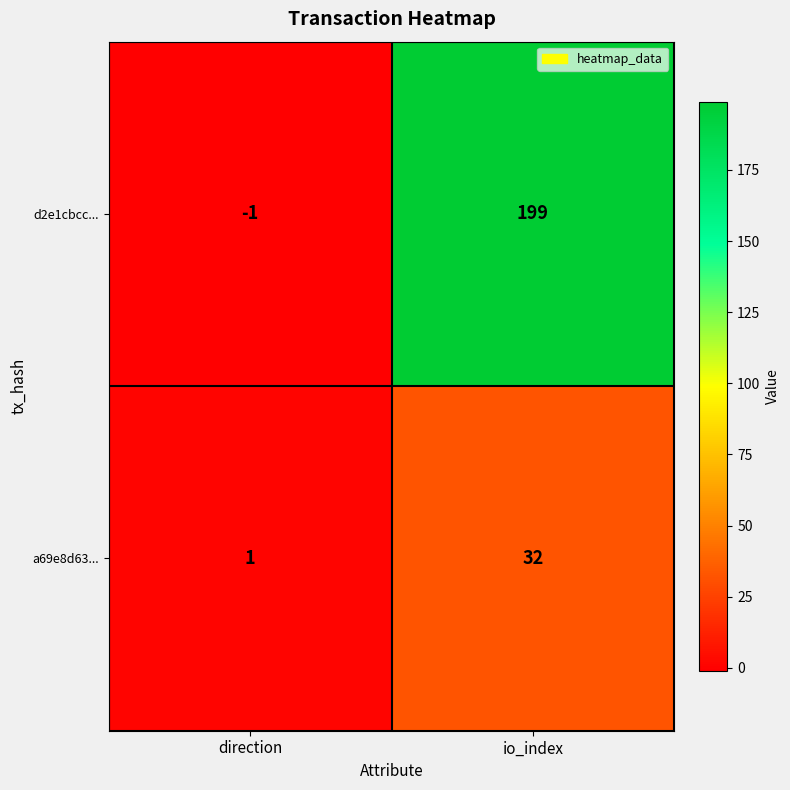

What value does the d2e1cbcc... series have at io_index, to the nearest 10?

200